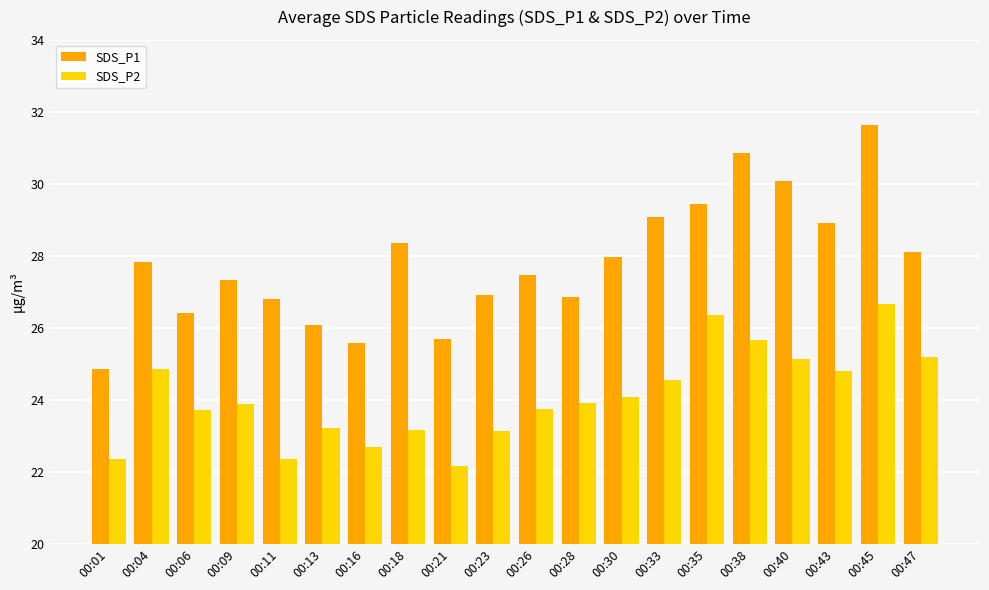

The SDS_P1 series shows 24.9 at 00:01. True or false?

True